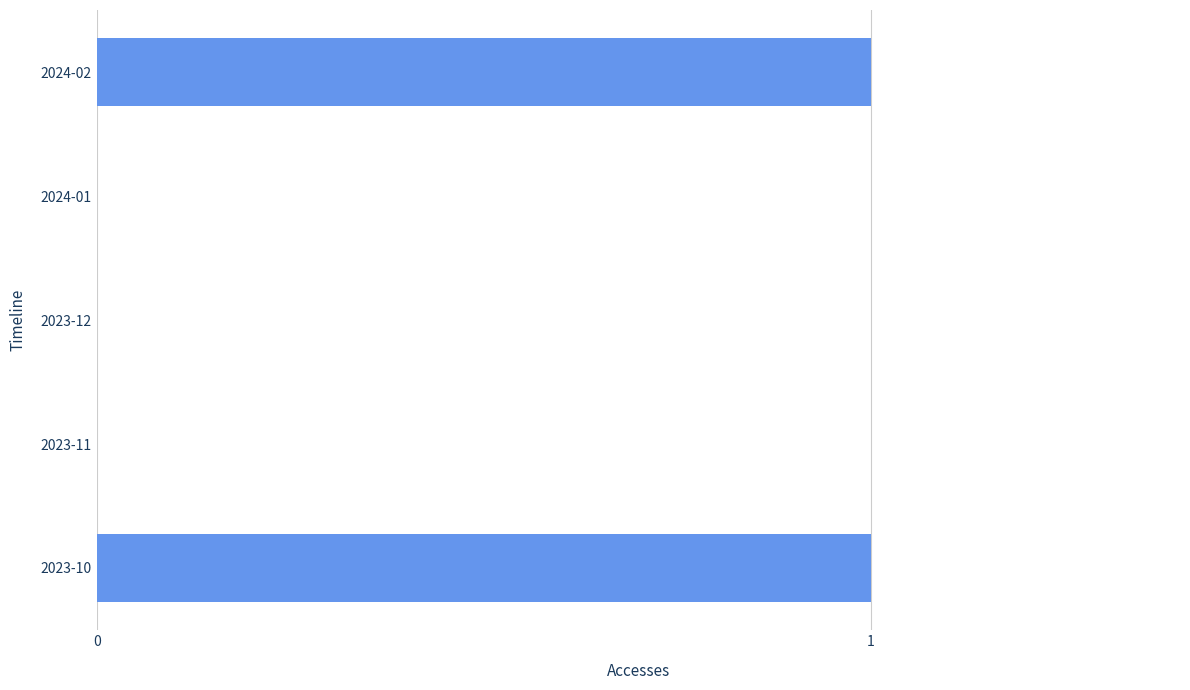

How many series are shown in this chart?

1